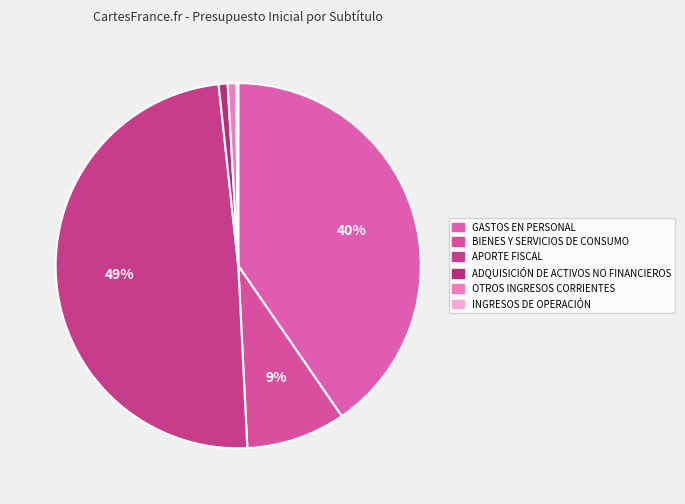

What is the change in value from BIENES Y SERVICIOS DE CONSUMO to OTROS INGRESOS CORRIENTES?

-1057068